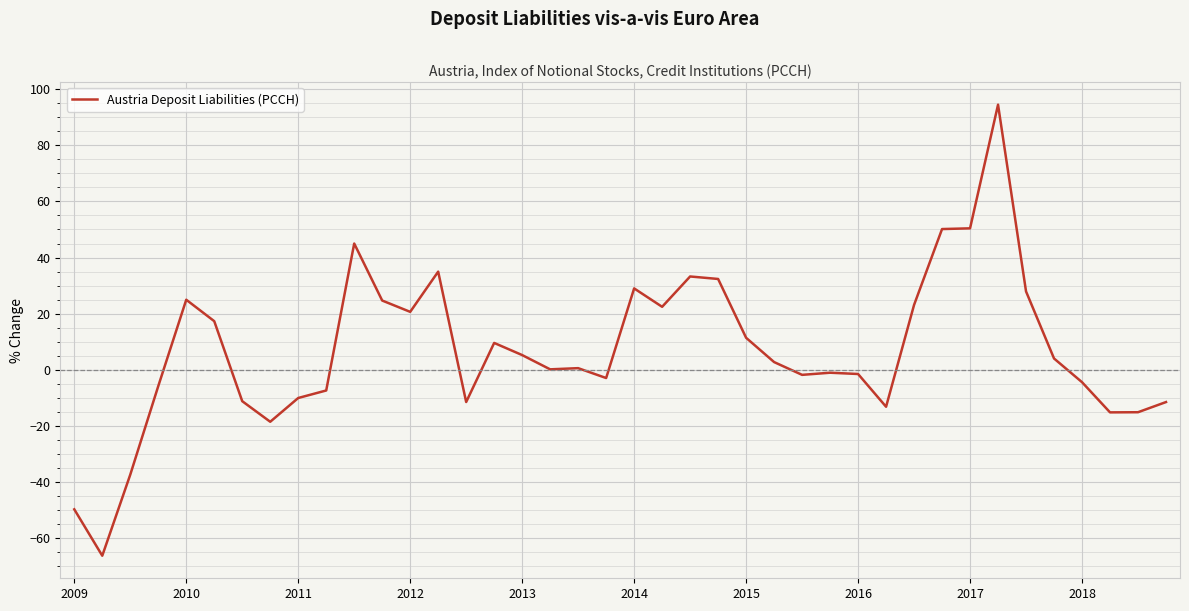

Is this an area chart (filled region under the line)?

No